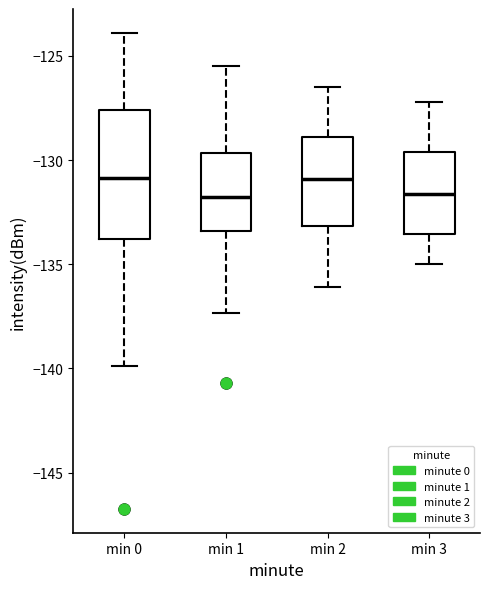

Where is the upper edge of the box for min 2 on the y-axis? The values are not printed on the chart, so give them approximately, as read against the axis.

-129.0